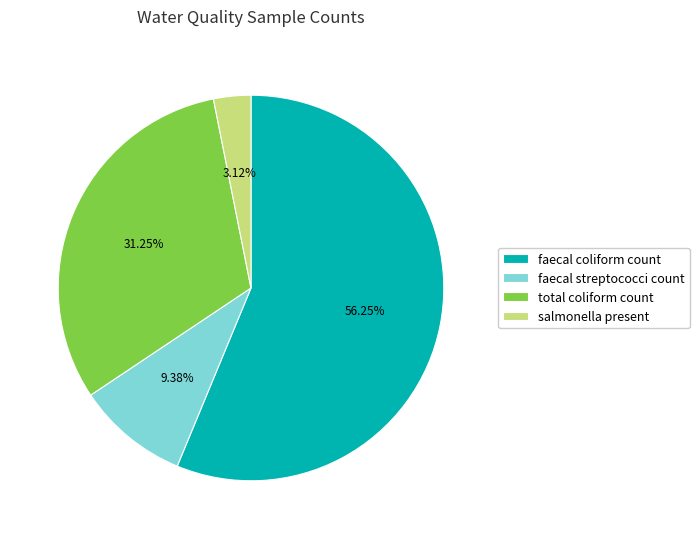

What is the largest slice in the pie chart?

faecal coliform count